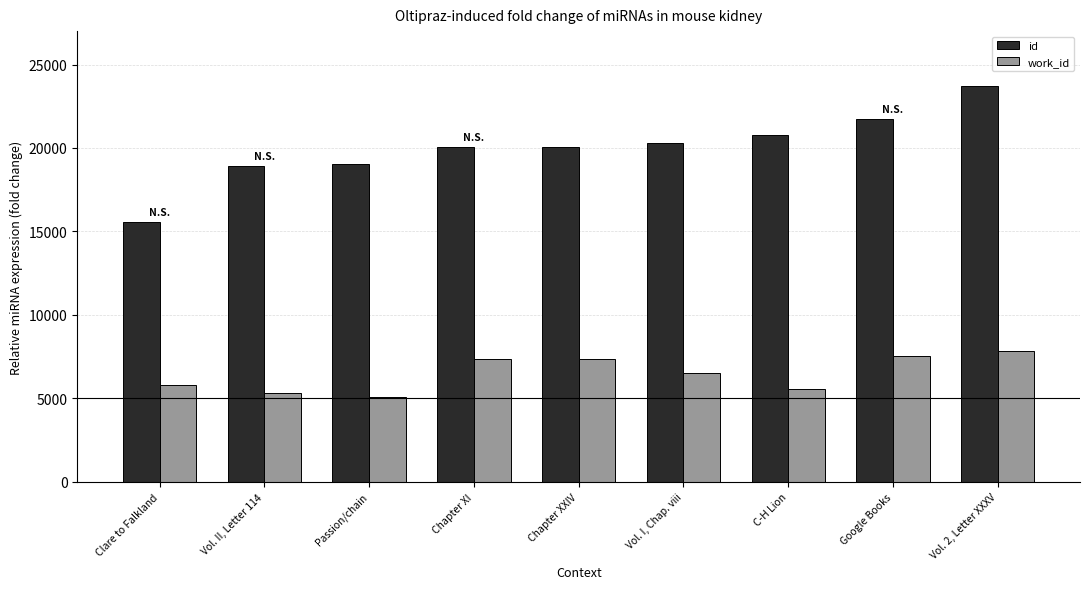

Which category has the highest value in the id series?

Vol. 2, Letter XXXV